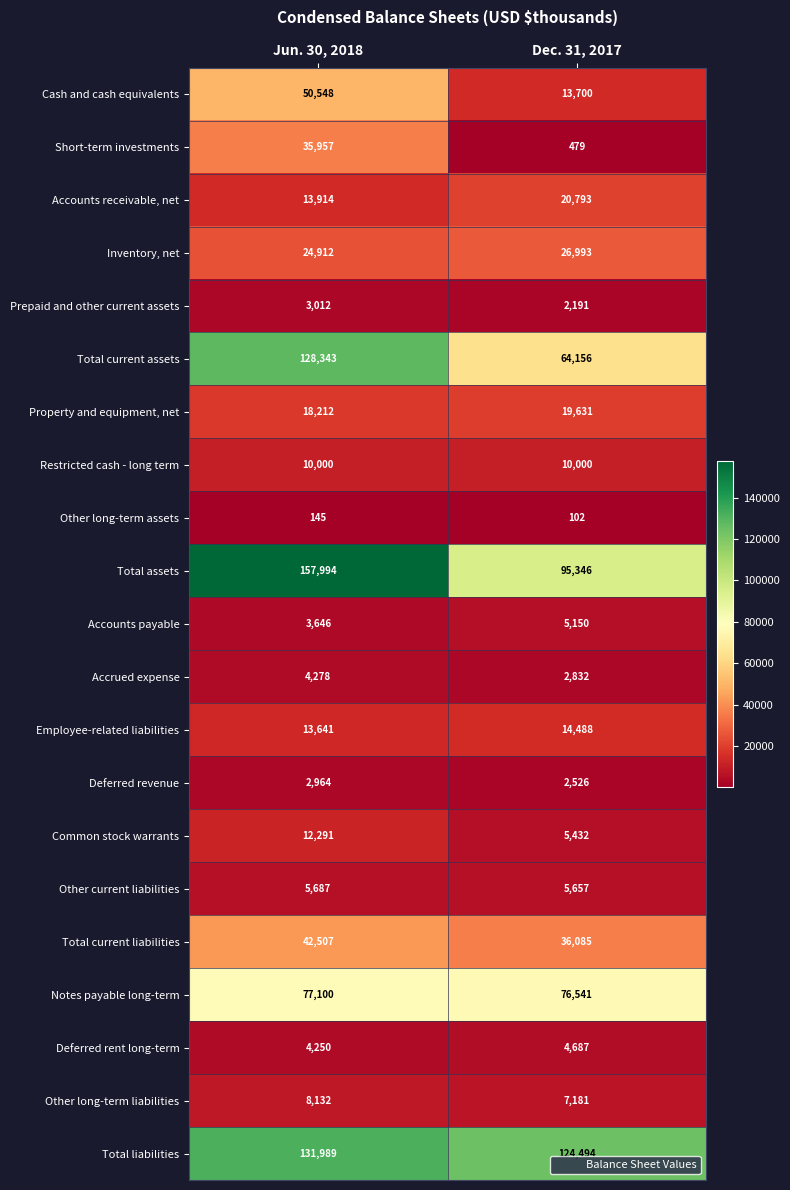

What is the spread (max minus min) of values at Dec. 31, 2017?

124392